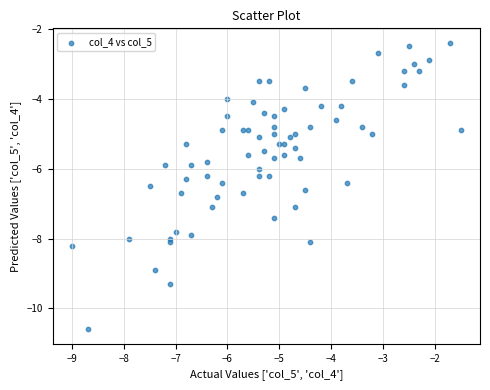

What is the range of X values (max minus min)?

7.5